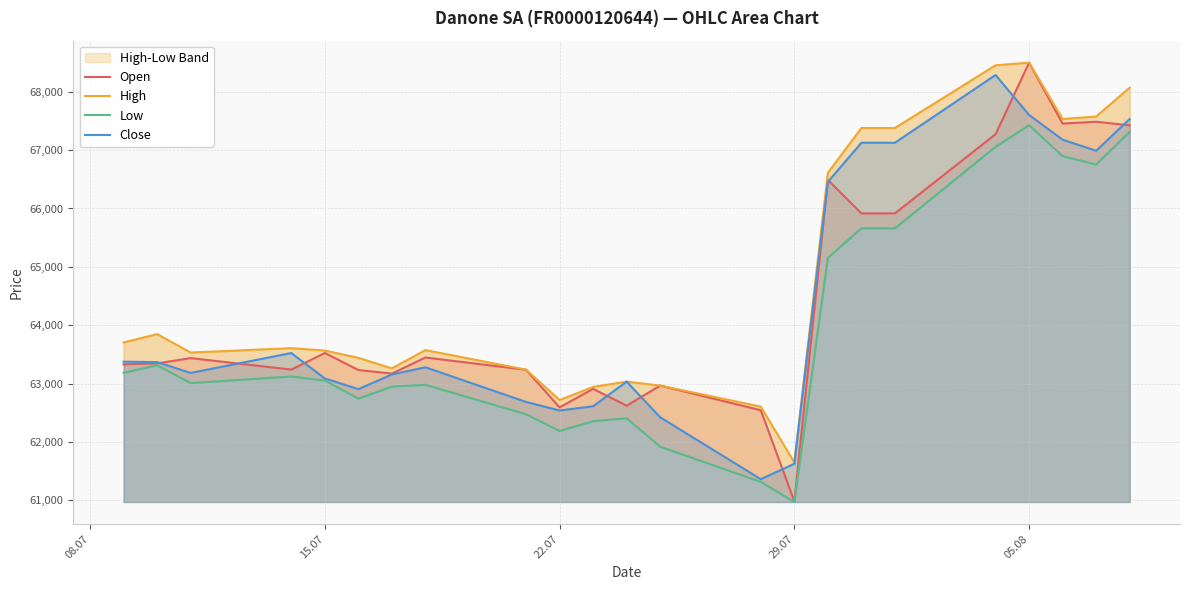

The value of Open at 29.07 is 82949. True or false?

False